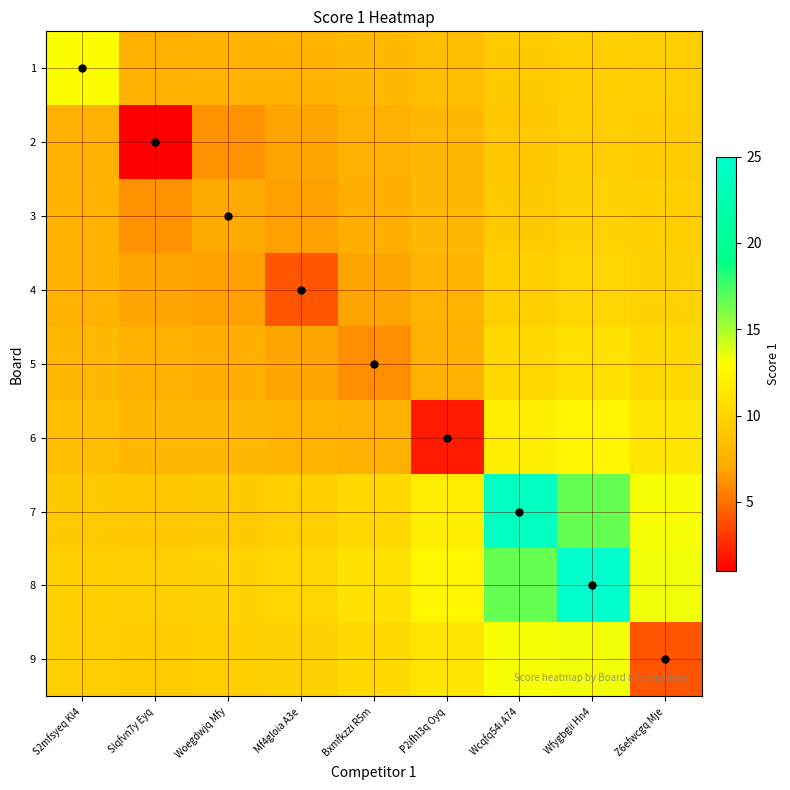

What is the sum of the 9 values at Mf4gloia A3e and Z6efwcgq Mje?

13.9